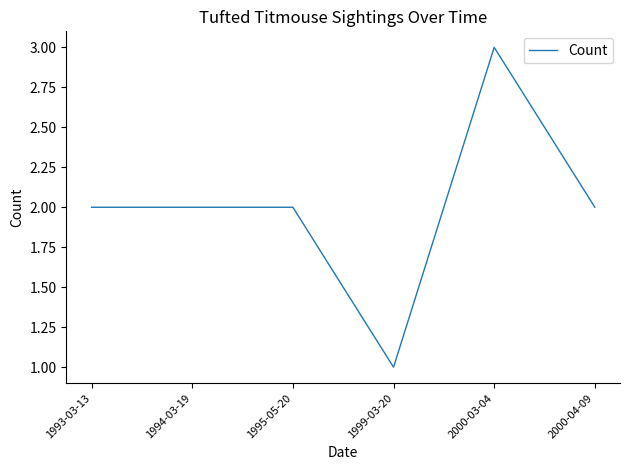

Reading left to right, extract all data points from this chart.

2	2	2	1	3	2